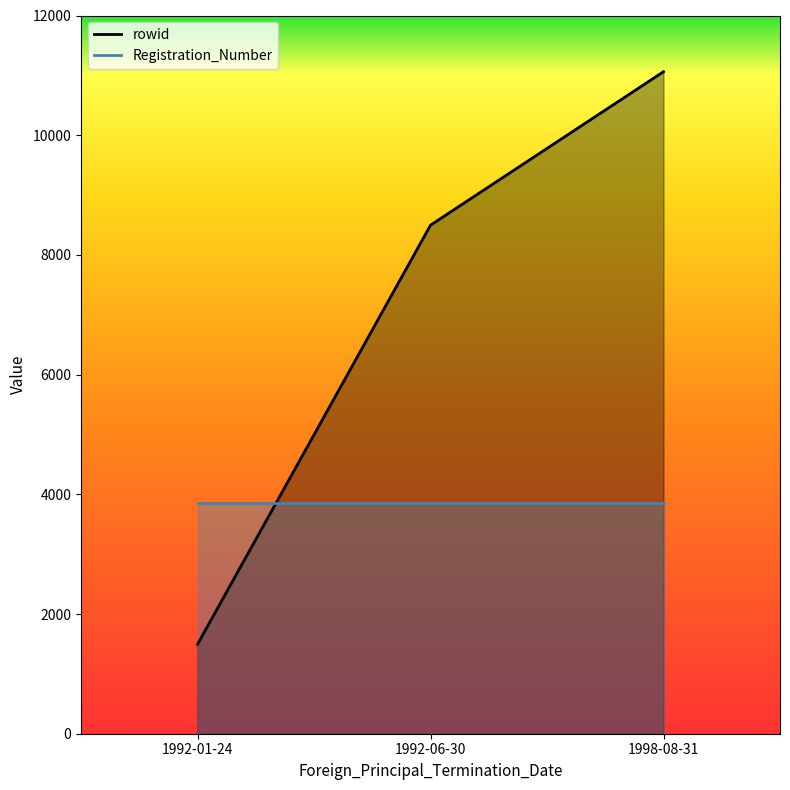

Is it true that the value at 1992-06-30 is 8497?

True